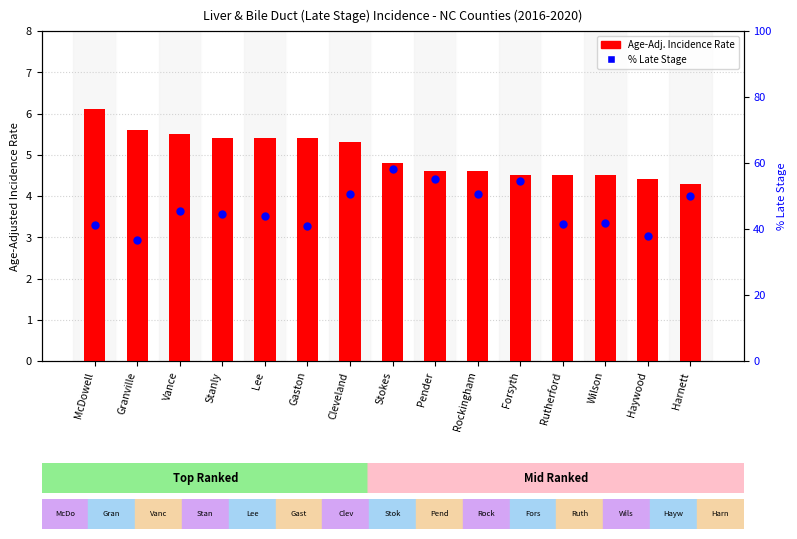

What is the total value across all series at Harnett?

54.3